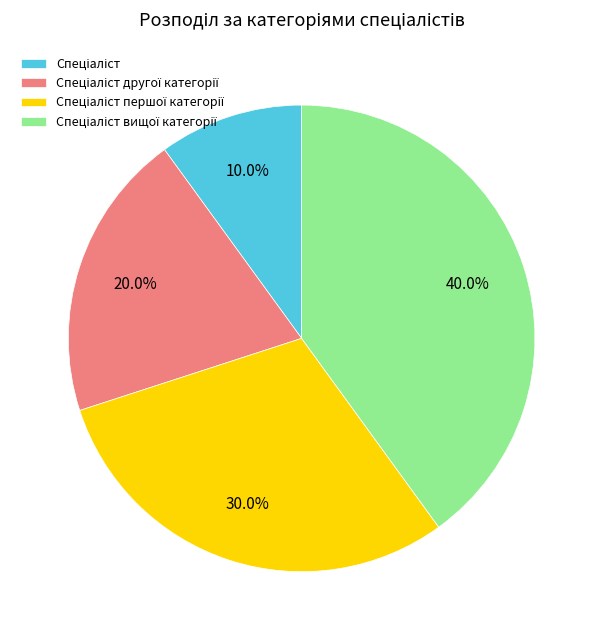

Does any single category account for the majority?

No